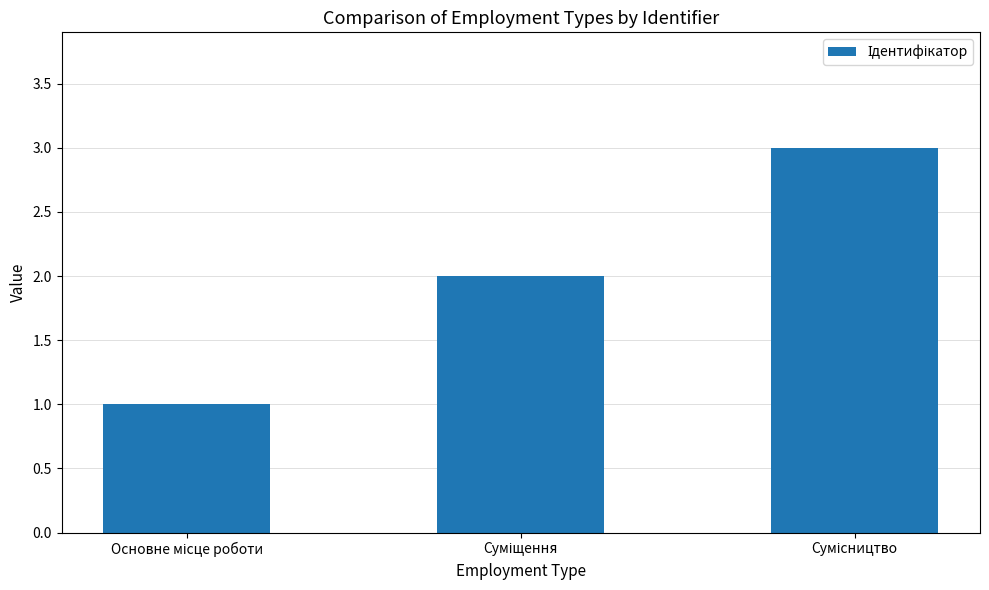

How many data points does each series have?

3